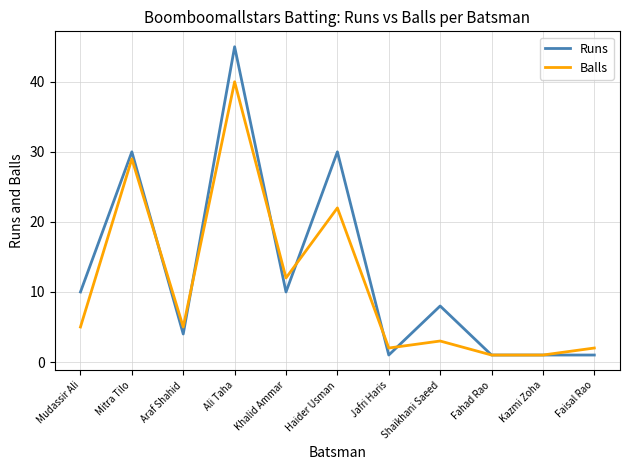

Is it true that Balls equals 9 at Mudassir Ali?

False